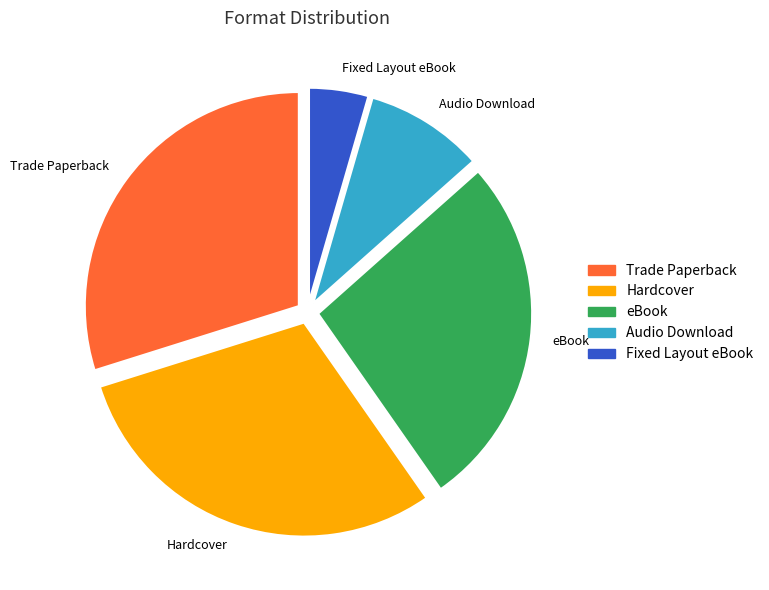

Does any single category account for the majority?

No